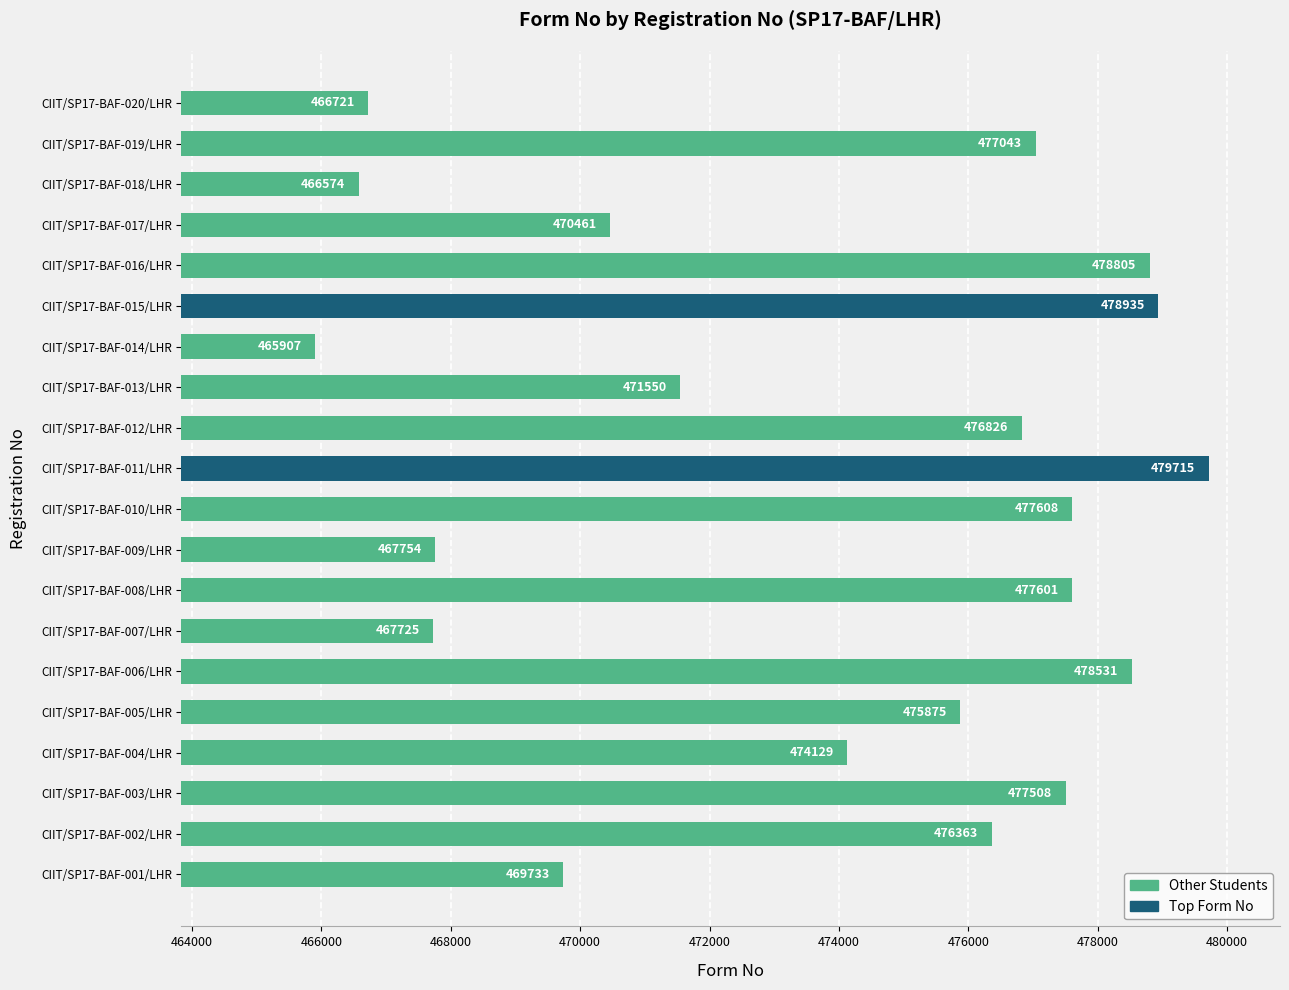

What is the greatest value displayed?

479715